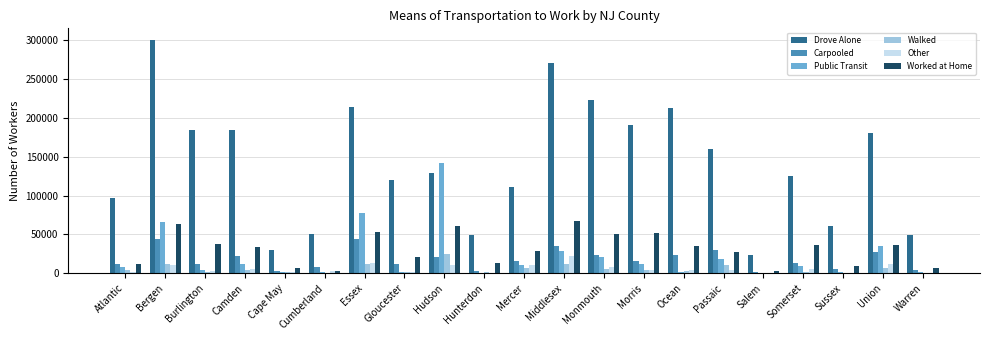

Which series has the largest range (max minus min)?

Drove Alone